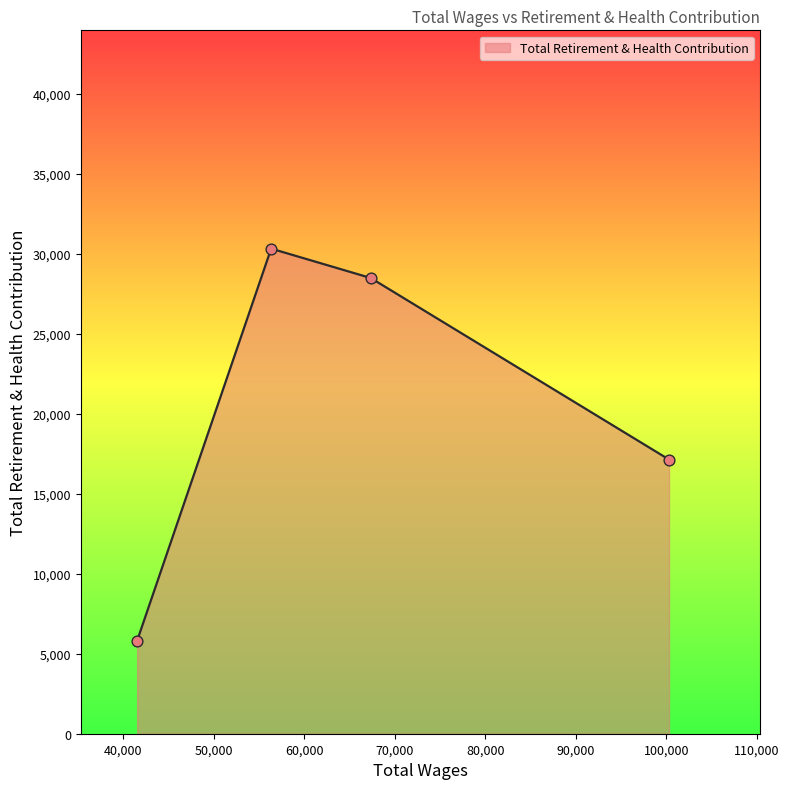

What is the difference between the second highest and second lowest values?

11352